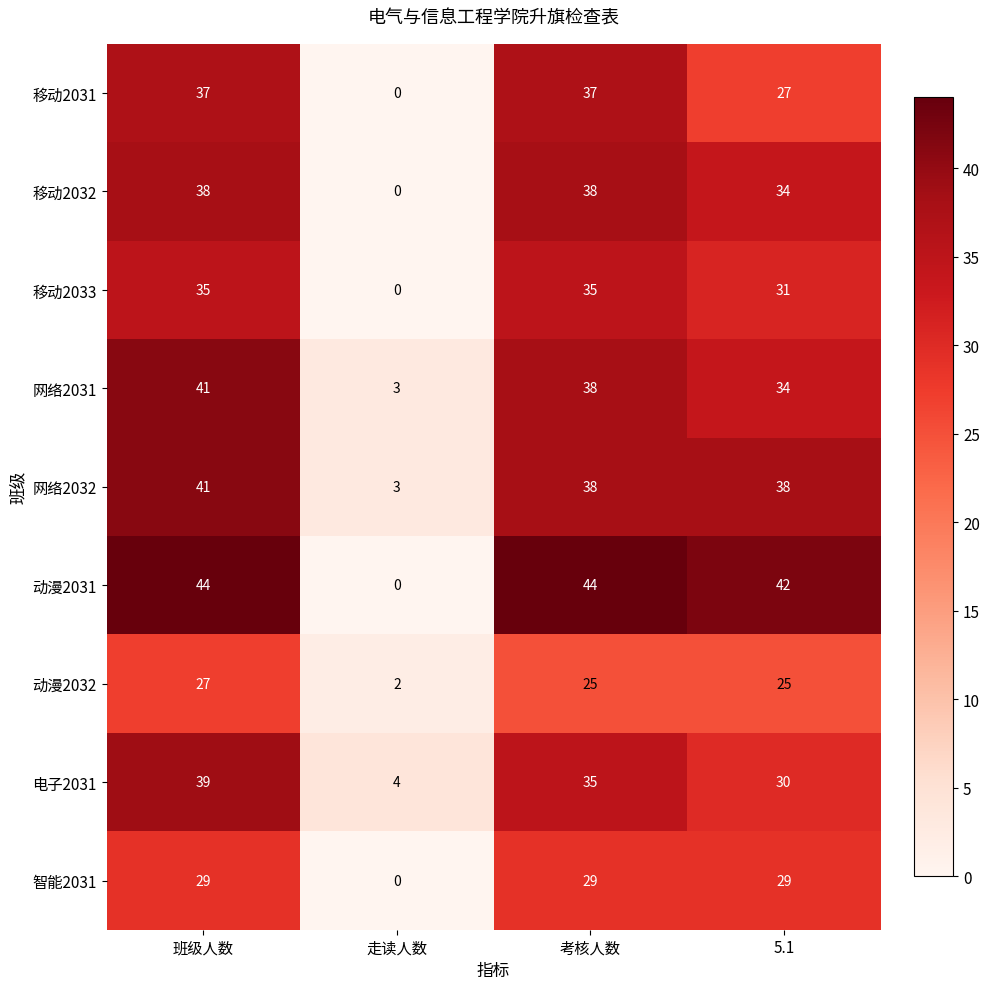

At which label does 网络2031 reach its minimum?

走读人数